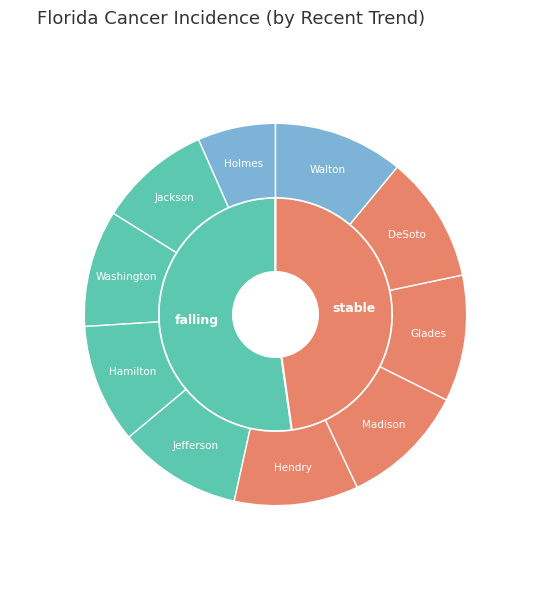

How many slices are in this pie chart?

3